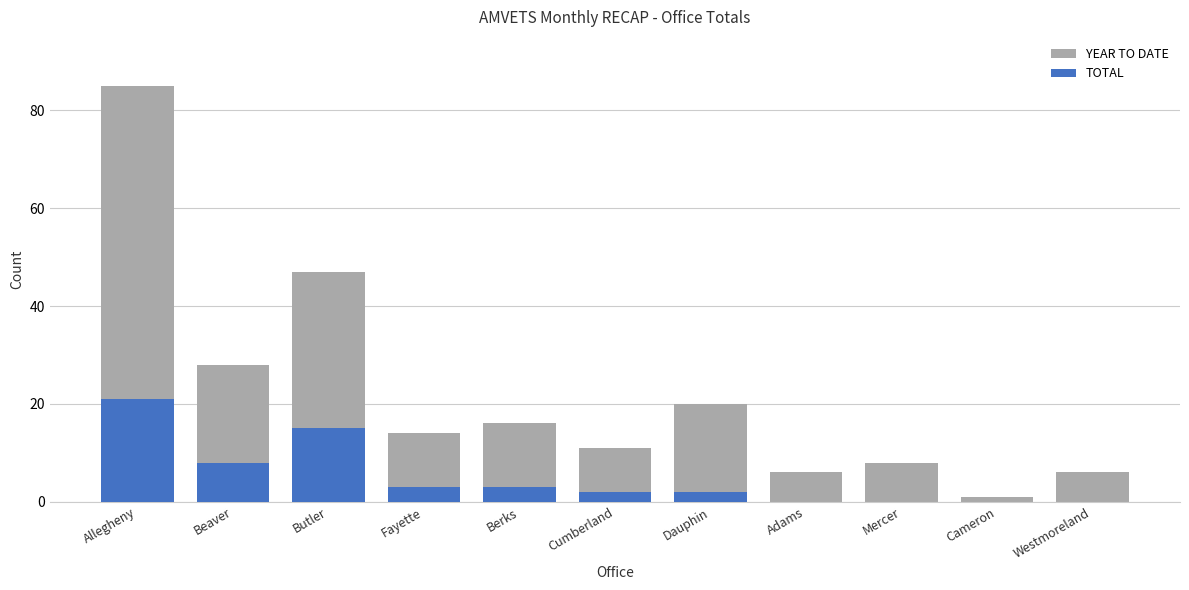

Which series has the largest range (max minus min)?

YEAR TO DATE